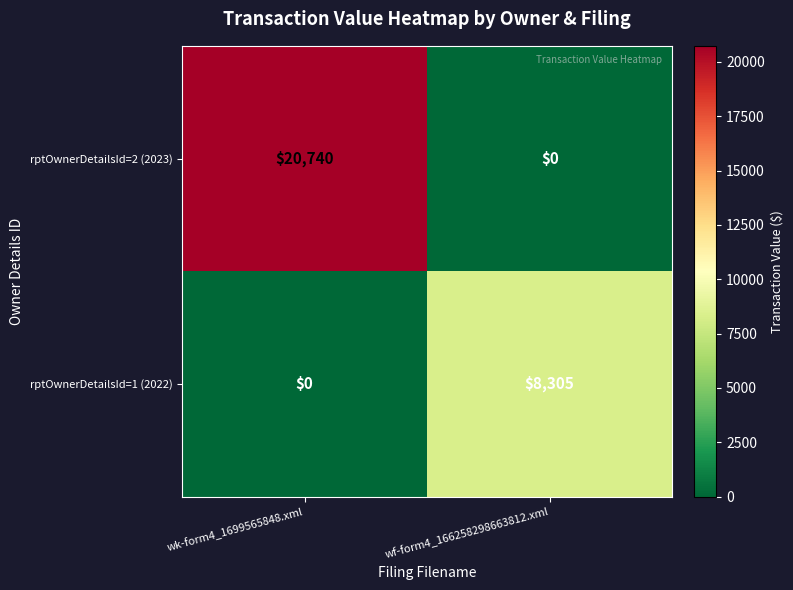

What is the total value across all series at wk-form4_1699565848.xml?

20740